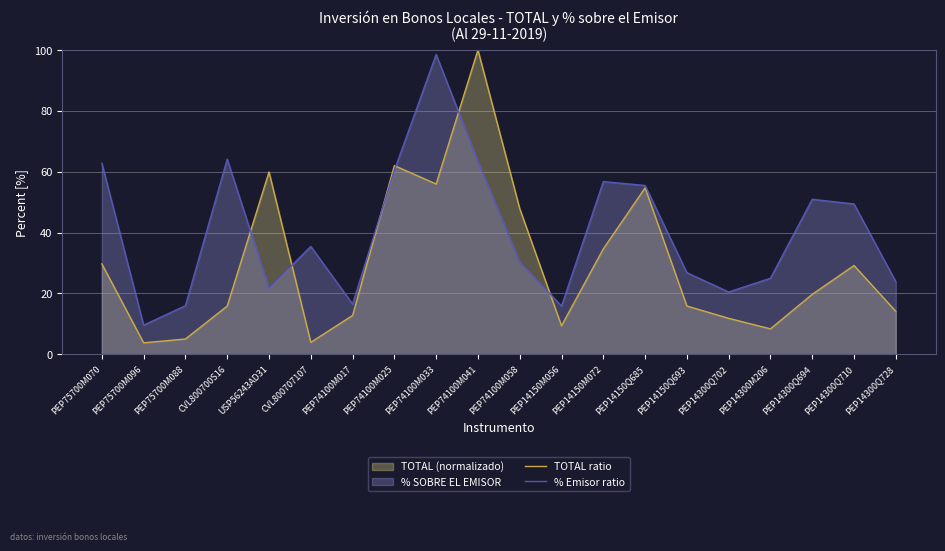

Which series has the largest total across all categories?

% Emisor ratio